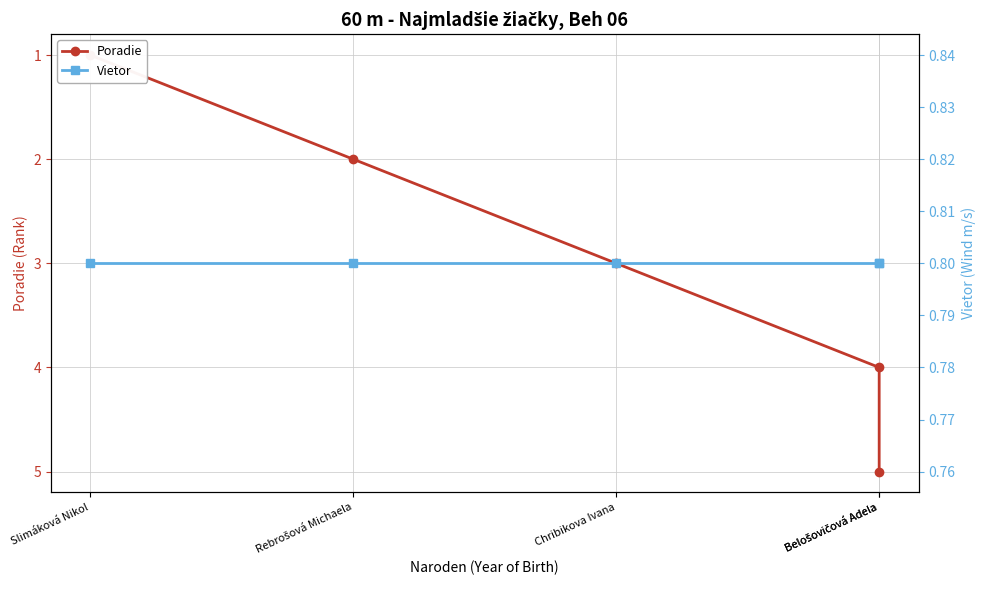

What is the label of the 3rd point from the left?

Chribikova Ivana